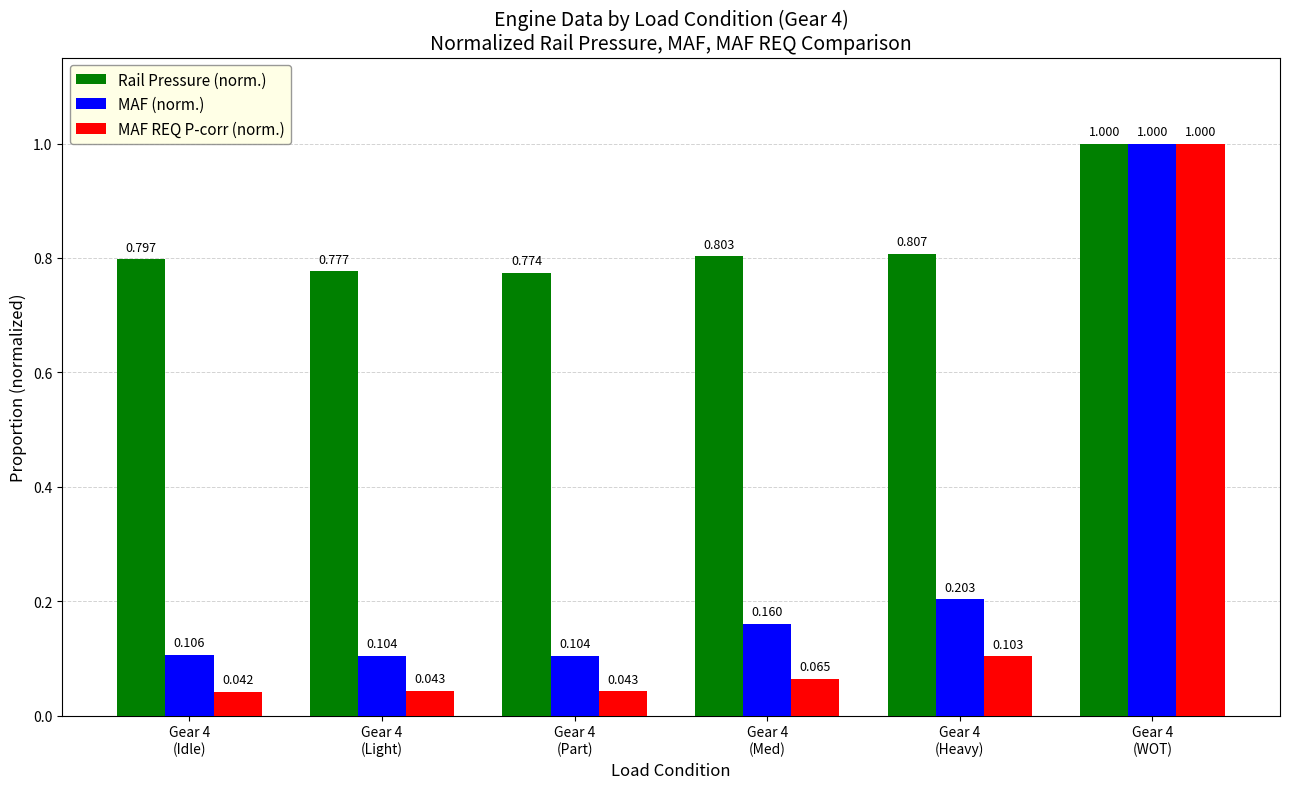

At which category does the chart reach its minimum across all series?

Gear 4
(Idle)